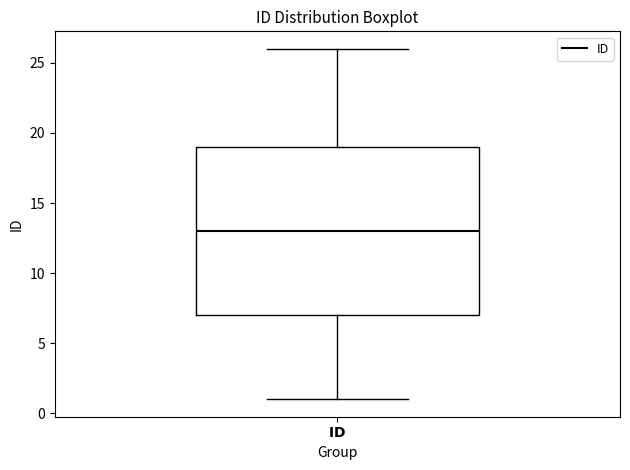

Read this box plot against the y-axis: the position of the median line, the range covered by the box, and the ends of both whiskers. The values are not printed on the chart, so give them approximately, as read against the axis.

median 13, box 7 to 19, whiskers 1 to 26